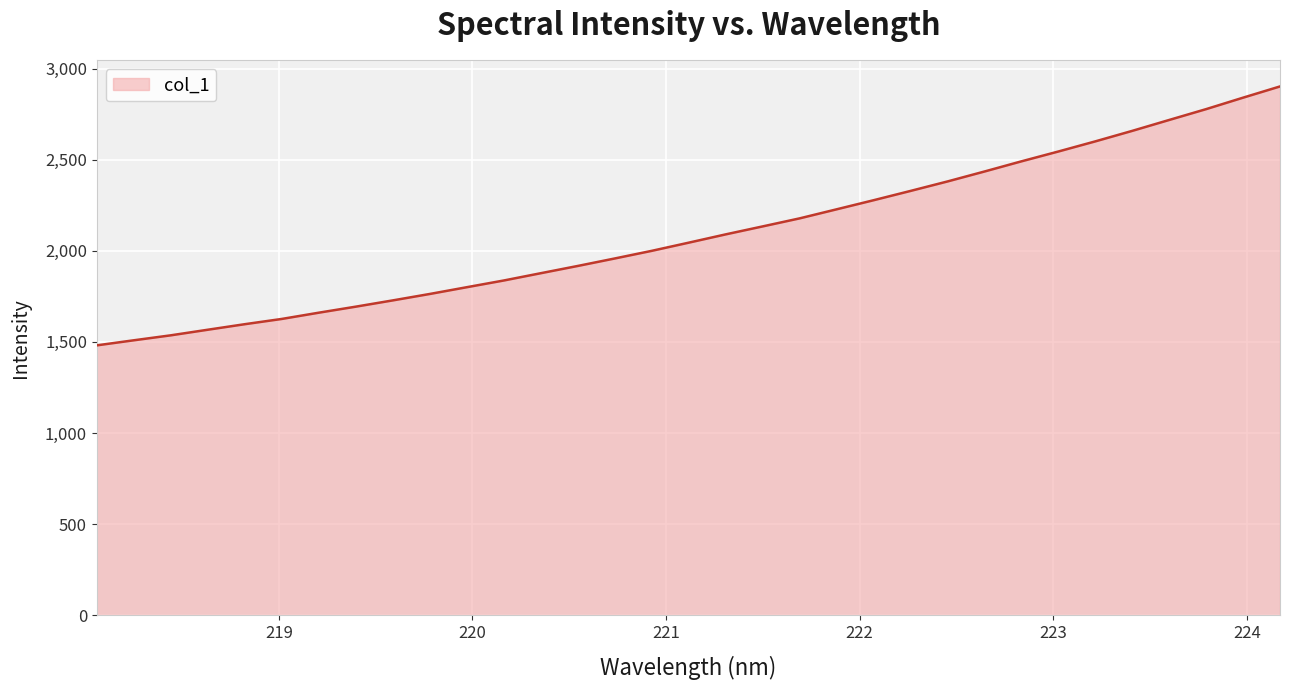

What is the minimum value shown in the chart?

1481.2